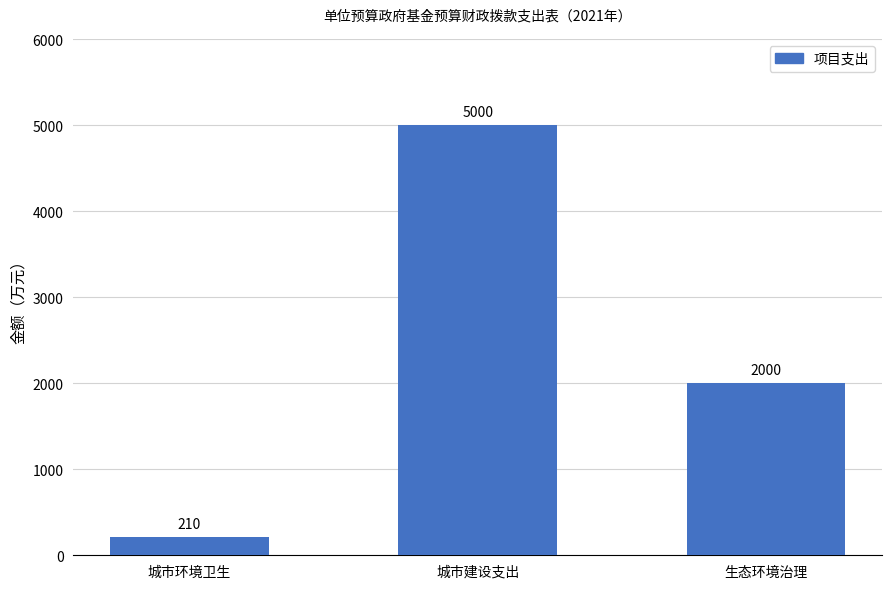

What is the minimum value shown in the chart?

210